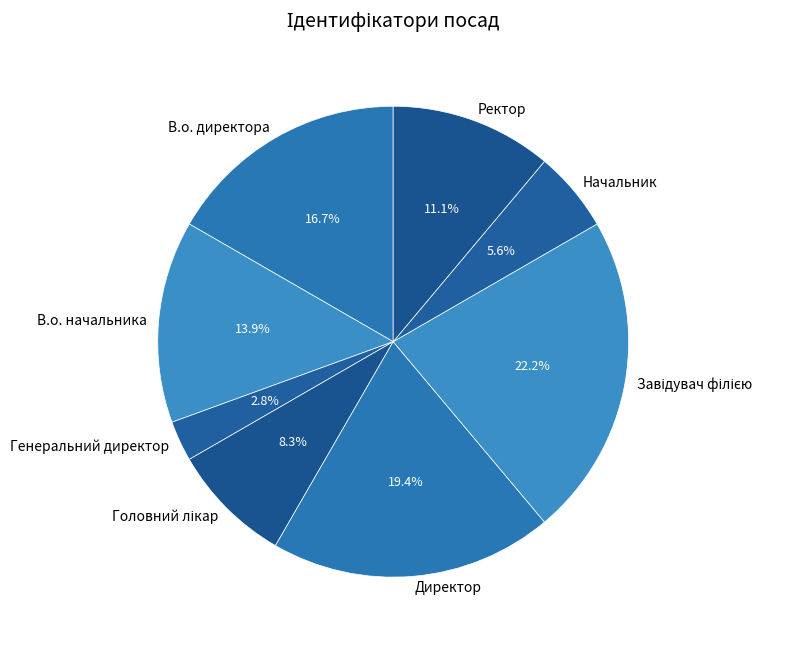

Between Генеральний директор and Ректор, which is larger?

Ректор